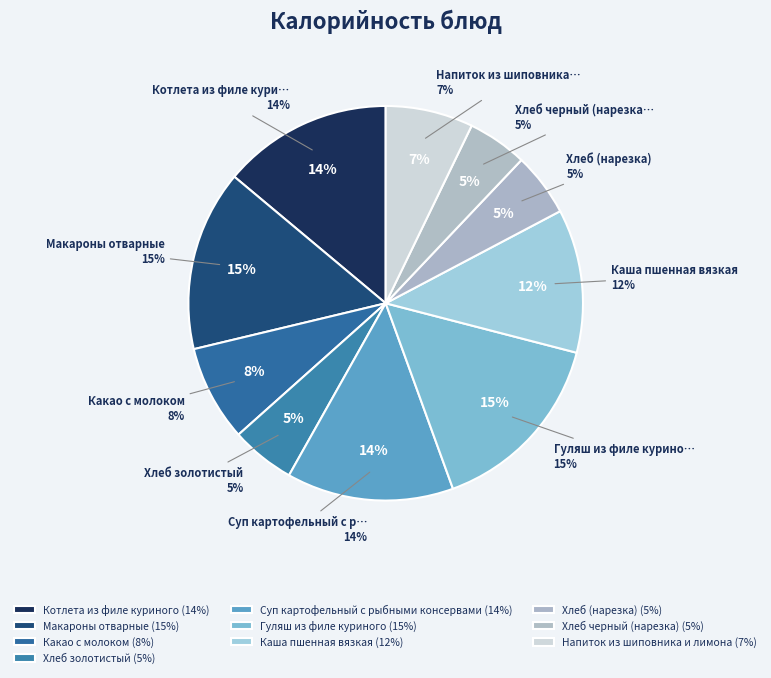

To the nearest percent, what is the difference between the Хлеб (нарезка) and Каша пшенная вязкая slice percentages?

7%